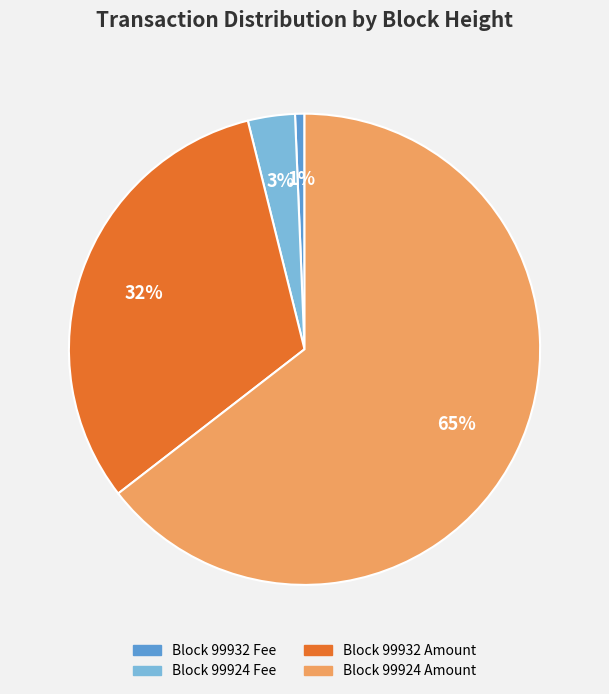

Do Block 99932 Amount and Block 99932 Fee together represent more than half of the pie?

No